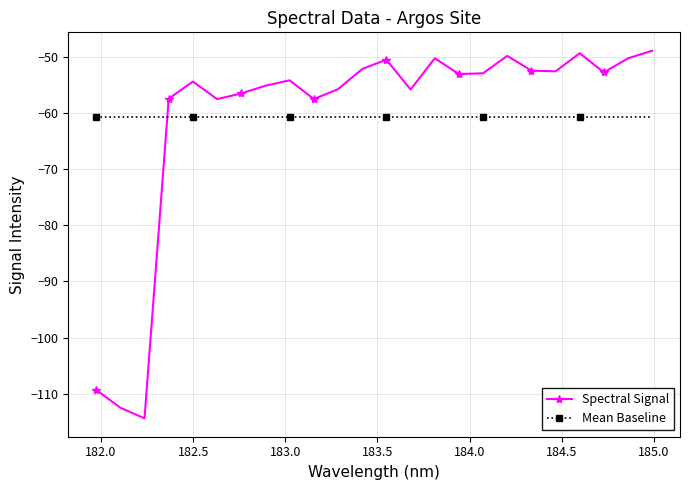

What is the maximum value shown in the chart?

-48.9